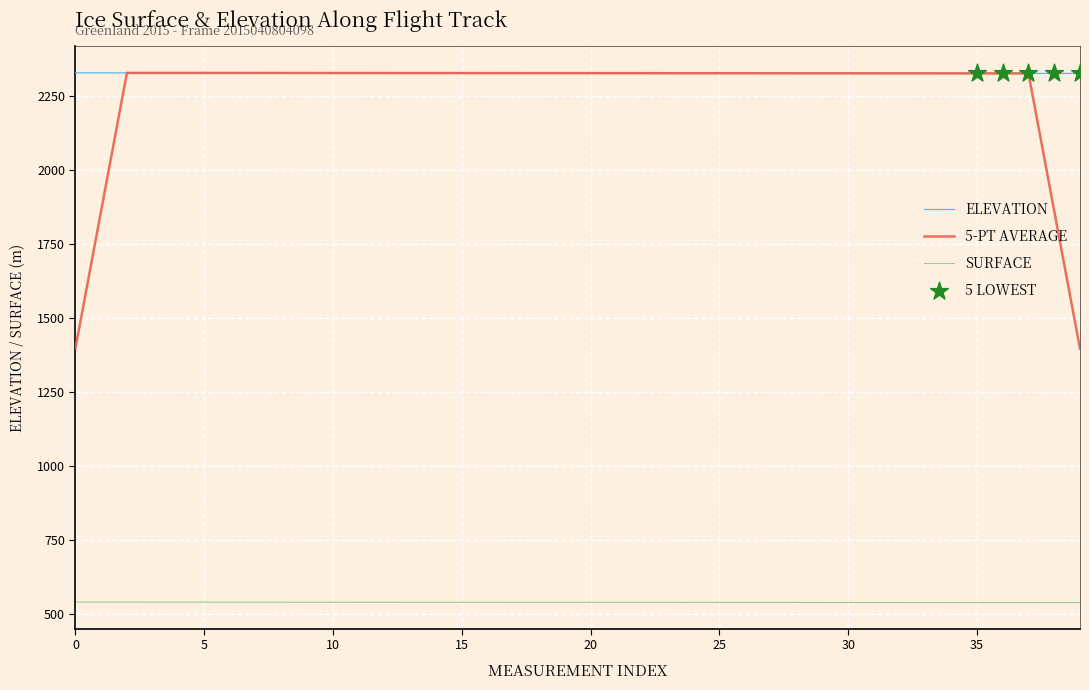

At how many categories does at least one series exceed 1741?

40